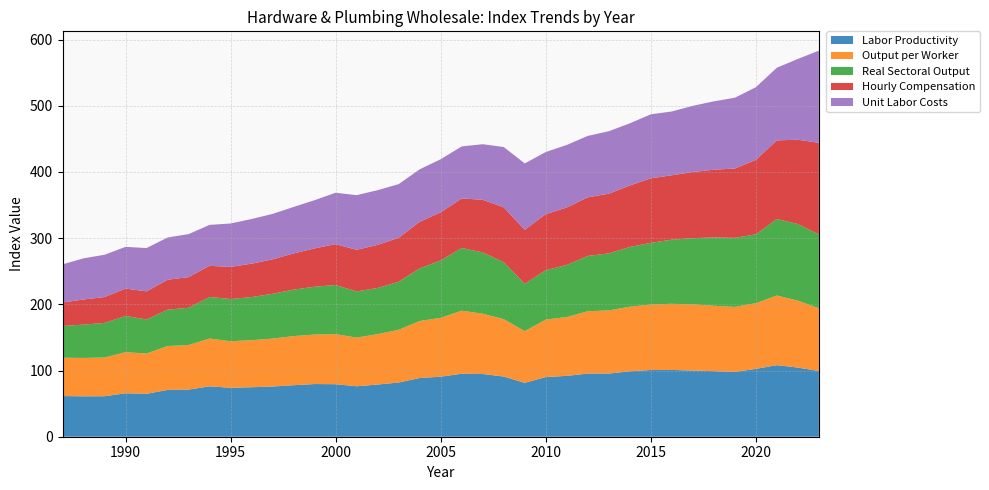

Reading right to left, list all the values displayed in this chart.

Labor Productivity: 99.3	104.4	108.1	102.5	97.9	99.1	100.0	100.9	100.9	98.8	95.5	95.4	92.0	90.1	81.4	90.9	94.8	95.1	90.7	88.7	81.9	78.8	76.2	79.3	79.6	77.8	75.9	74.8	74.0	76.1	71.3	70.7	64.8	65.7	61.2	61.1	61.4
Output per Worker: 94.7	101.2	105.2	99.3	98.2	98.8	100.0	99.9	98.8	97.6	95.4	94.3	88.9	86.9	78.1	86.8	91.1	95.3	89.0	86.2	79.6	76.2	73.5	75.7	74.8	74.2	72.4	71.1	70.3	72.3	67.2	66.3	60.9	62.1	58.5	58.0	57.9
Real Sectoral Output: 111.7	115.7	115.6	103.9	104.4	103.2	100.0	96.9	93.2	90.3	86.2	83.6	78.6	74.7	71.4	86.1	92.6	94.8	86.7	79.6	72.7	69.8	69.8	74.3	72.2	70.2	67.7	65.1	63.8	62.8	56.3	55.0	51.5	54.7	52.3	50.4	48.0
Hourly Compensation: 138.4	127.4	118.7	112.5	104.7	102.3	100.0	97.3	97.5	92.8	90.1	88.5	86.9	84.6	81.7	82.8	79.6	74.8	72.8	70.3	66.4	65.2	62.9	61.7	58.0	54.7	52.1	50.5	48.5	47.1	46.3	45.2	42.4	41.4	39.1	38.0	35.4
Unit Labor Costs: 139.3	122.0	109.8	109.7	107.0	103.3	100.0	96.4	96.7	94.0	94.4	92.8	94.5	93.9	100.4	91.1	84.0	78.6	80.3	79.3	81.0	82.6	82.5	77.7	72.8	70.2	68.6	67.5	65.6	61.9	65.0	63.9	65.4	63.1	63.9	62.2	57.7